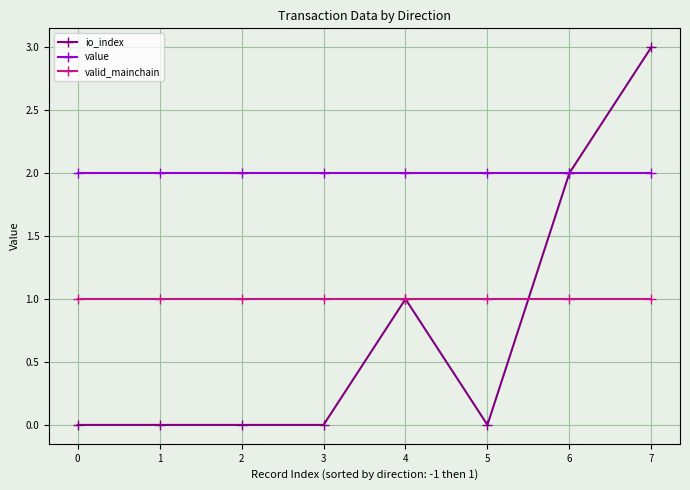

The value of value at 1 is 2.0. True or false?

True